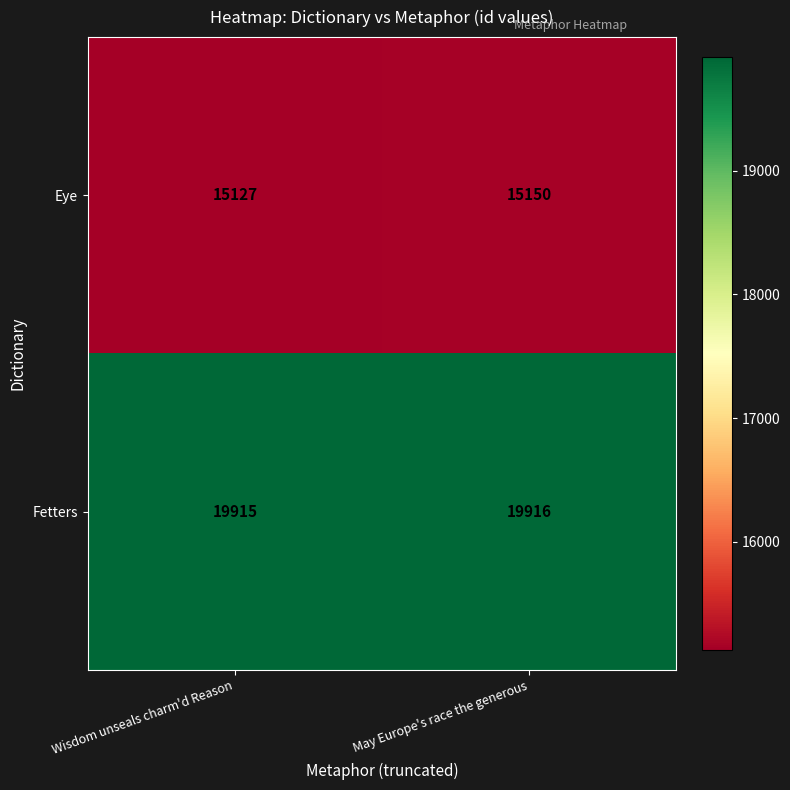

At which category does the chart reach its peak across all series?

May Europe's race the generous